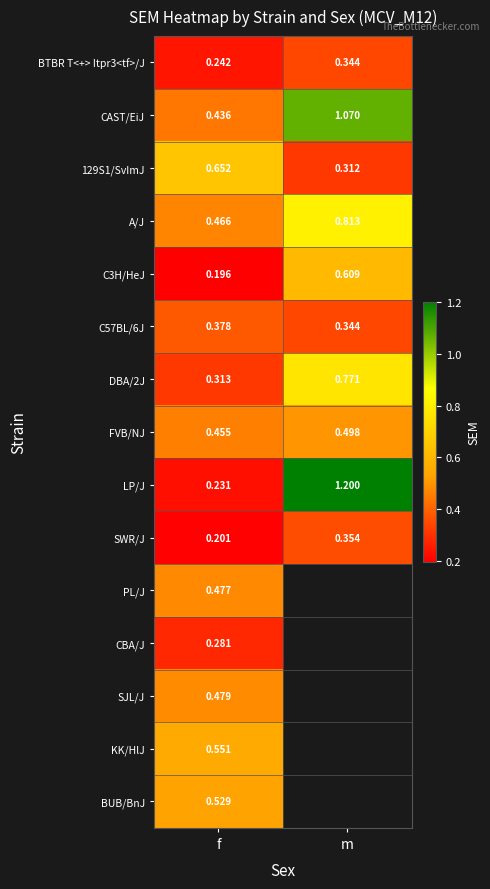

List the labels in order of A/J value, smallest first.

f, m